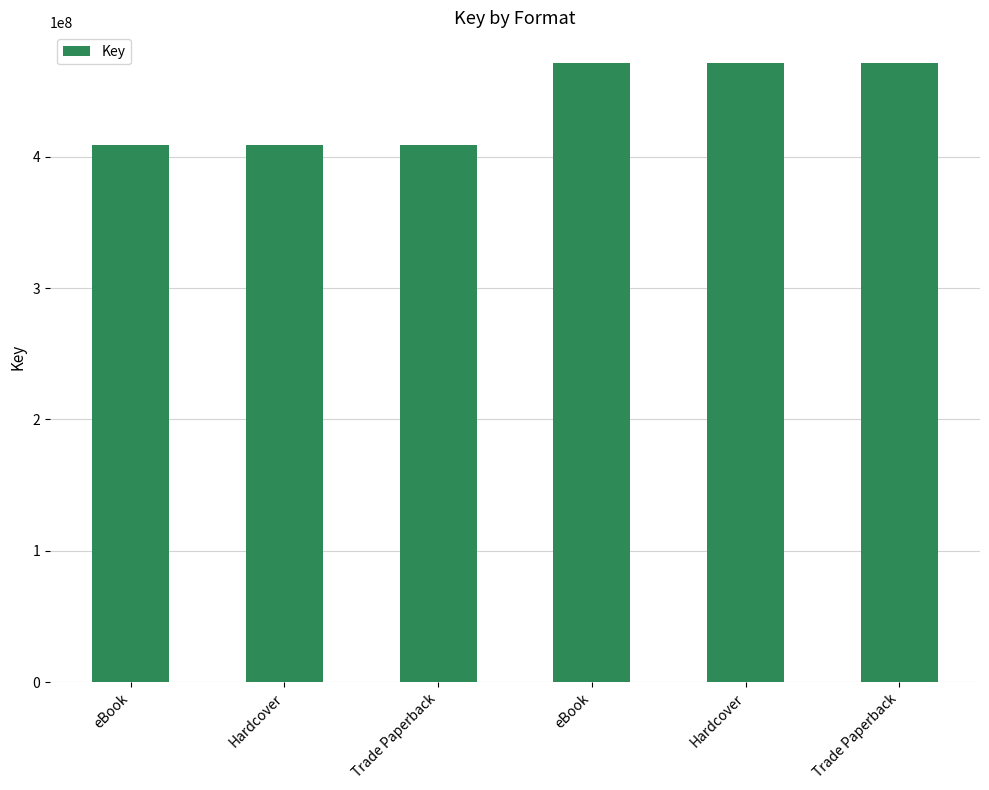

Between Trade Paperback and Hardcover, which is larger?

Hardcover